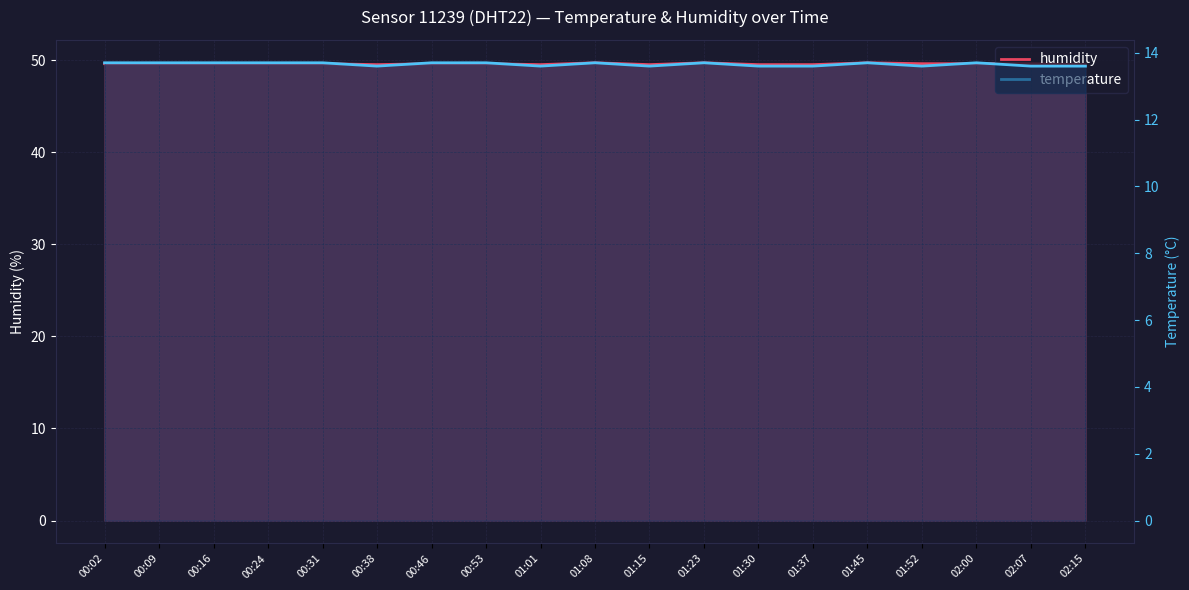

Where is the first local minimum for temperature?

00:38